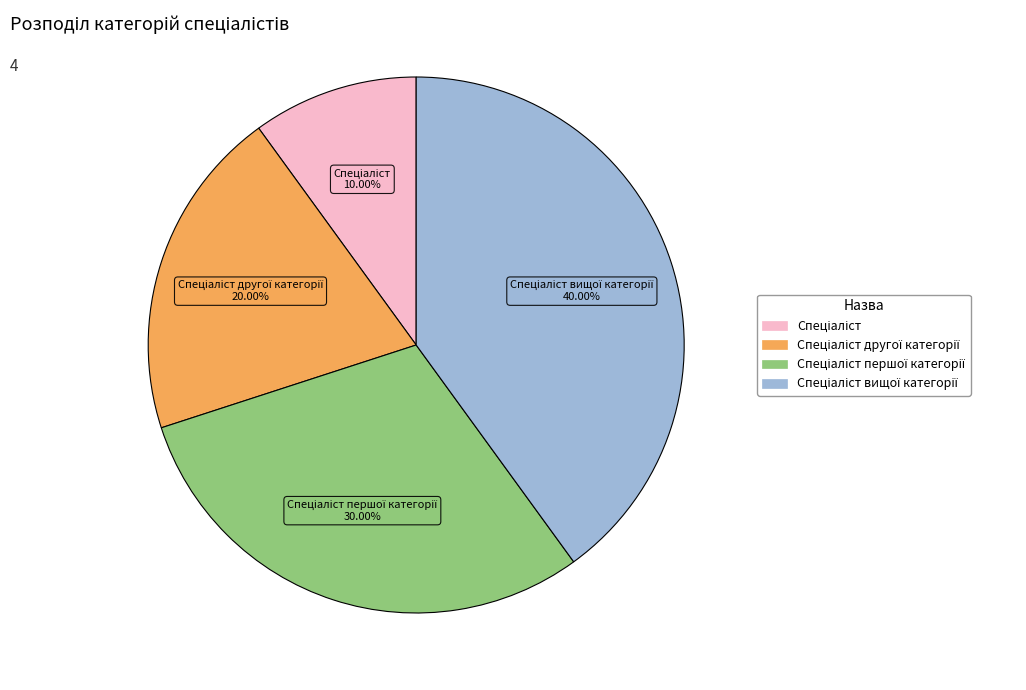

Is there a majority slice in this chart?

No